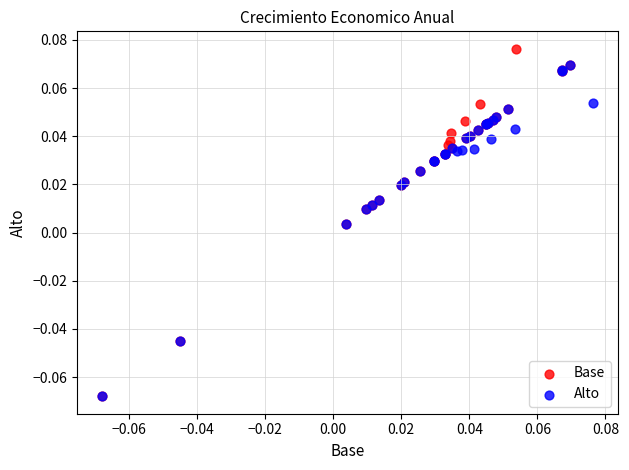

Which series contains the highest Y value?

Base